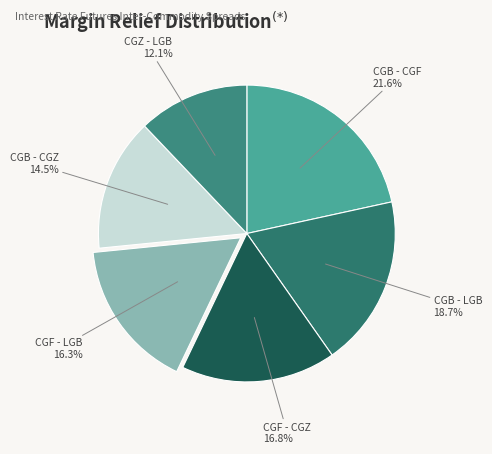

Is there a majority slice in this chart?

No